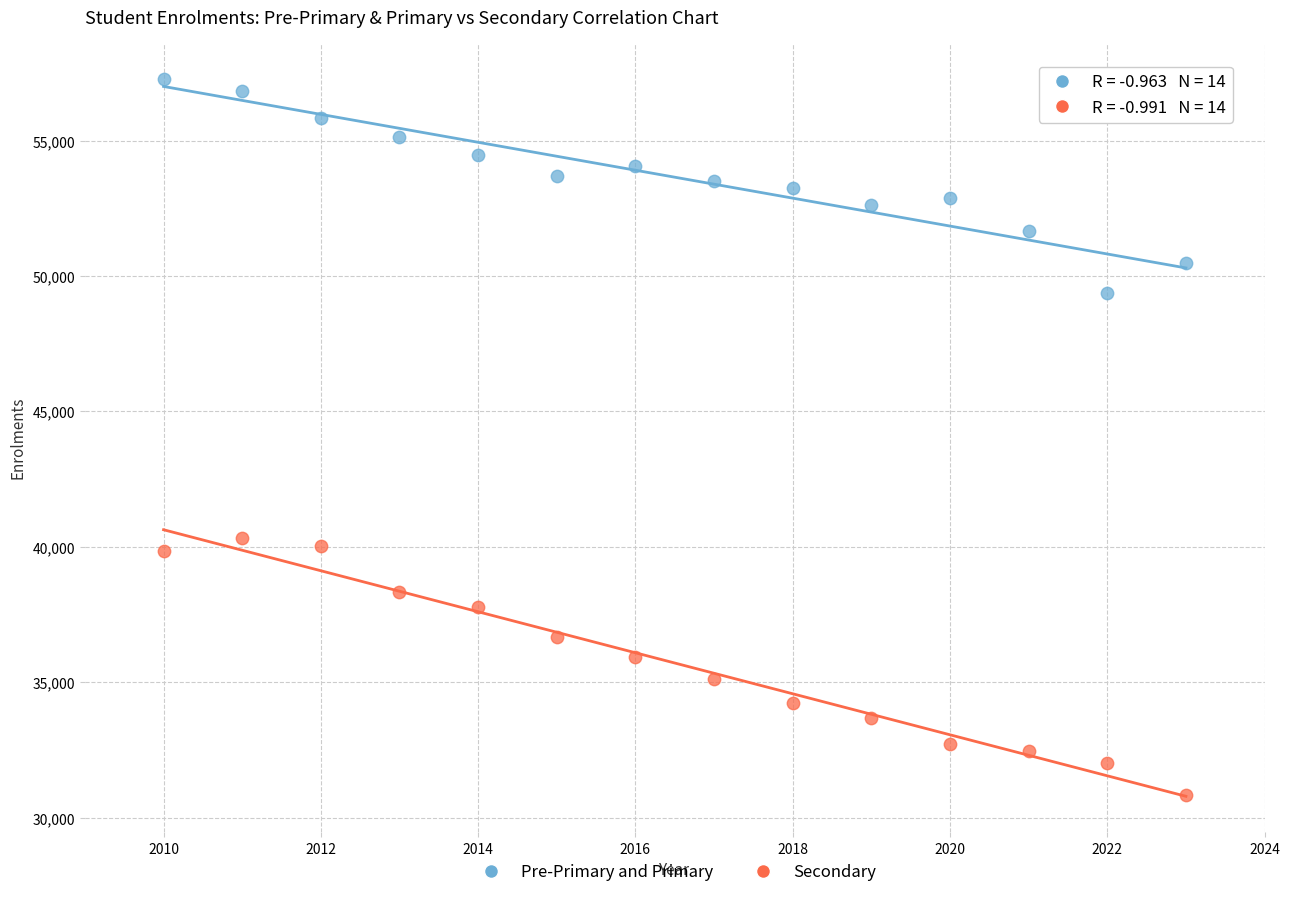

Across all series, what Y value is closest to 44064?

40334